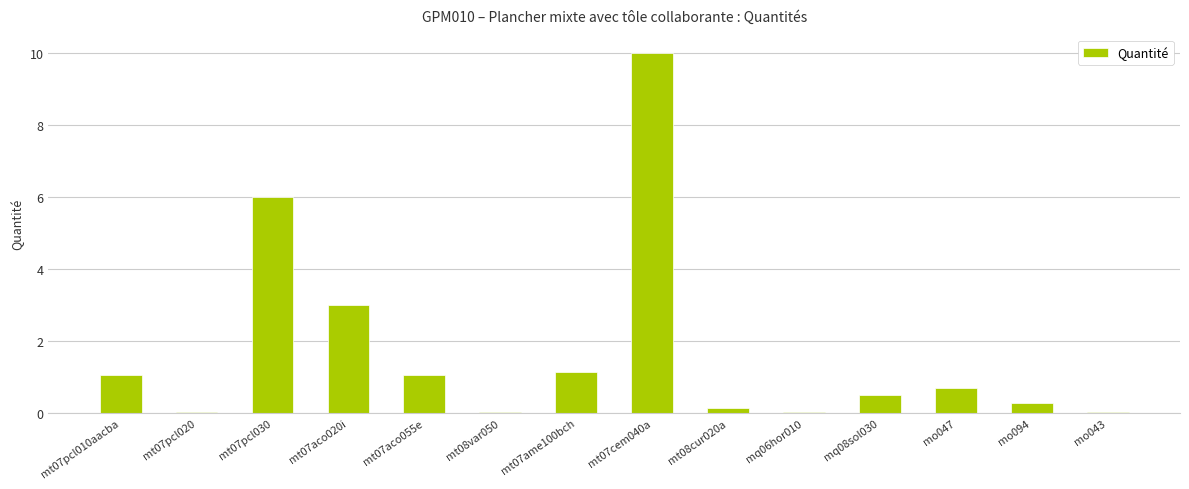

Approximately how many times larger is the value at mt07pcl030 compared to mt07aco055e?

5.7